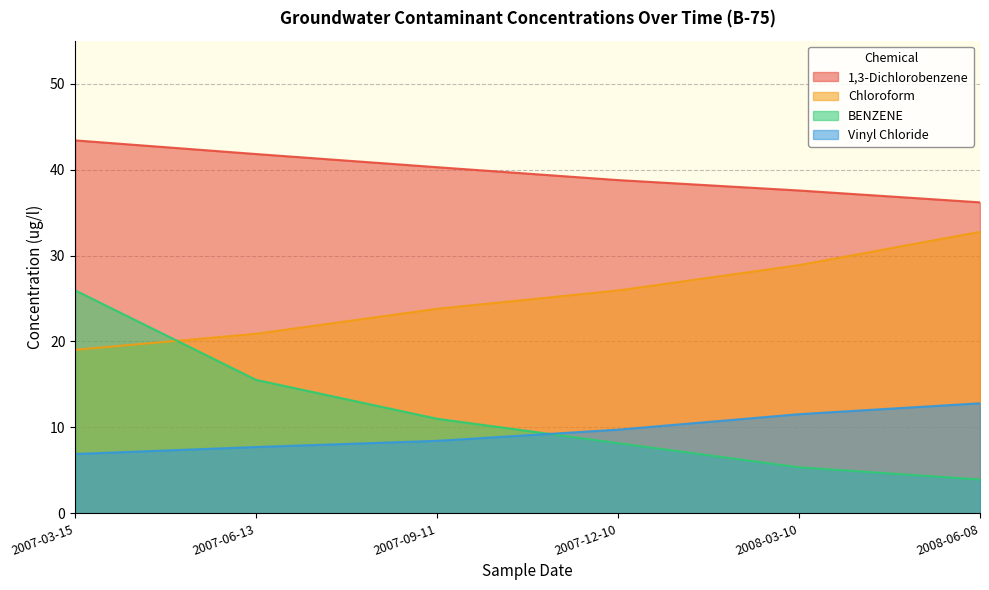

How many values in the Vinyl Chloride series exceed 9?

3